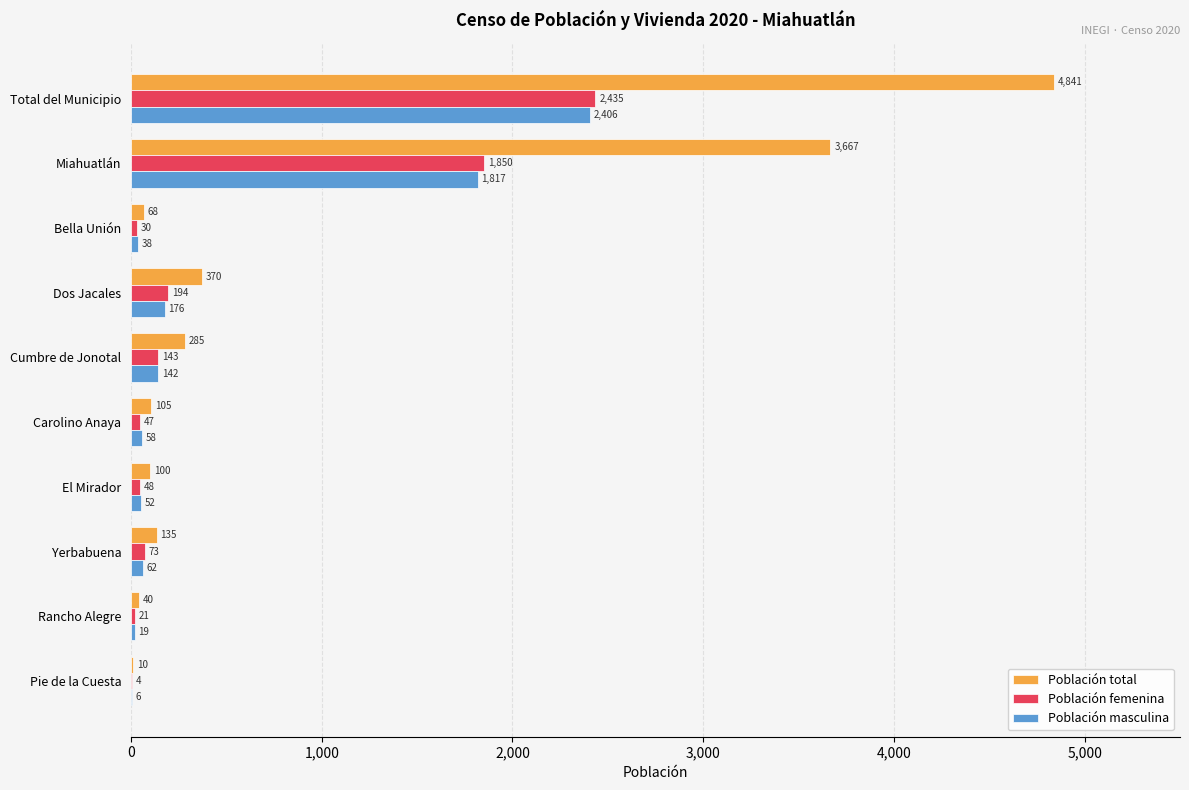

Which category has the highest value across all series?

Total del Municipio